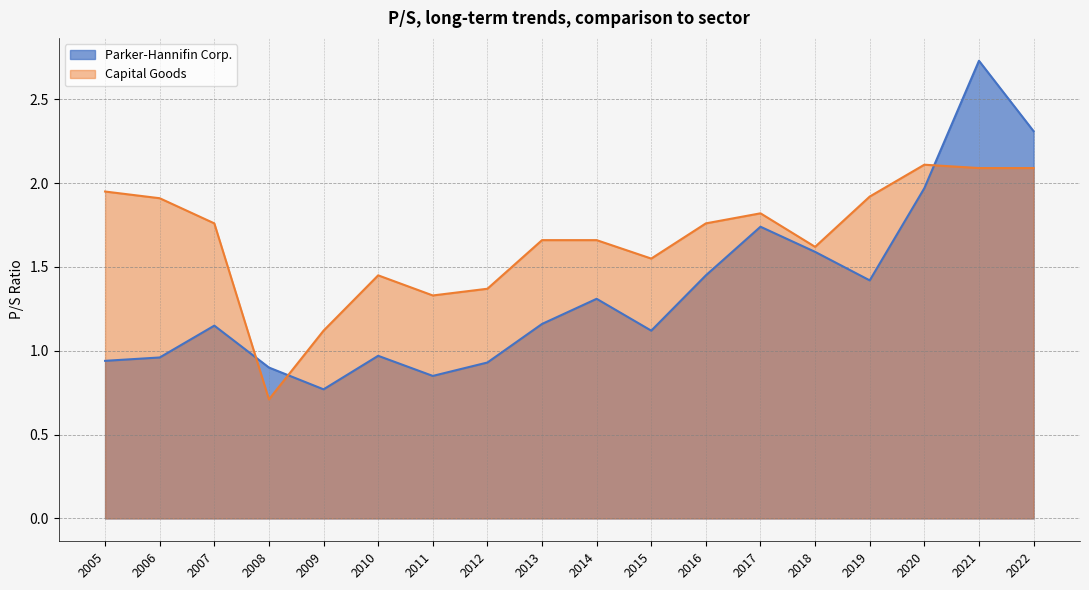

Which series has the largest range (max minus min)?

Parker-Hannifin Corp.